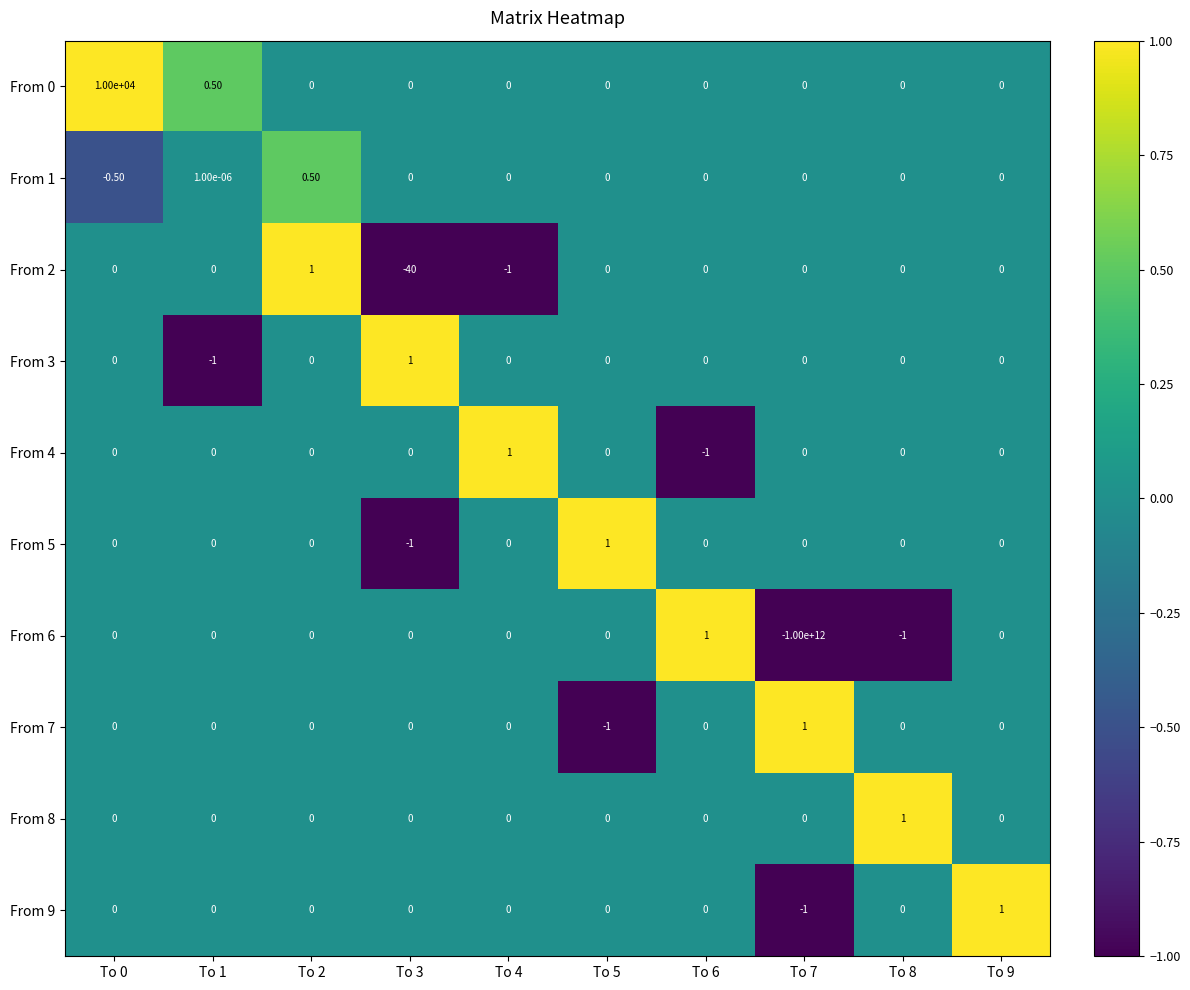

How many distinct data groups are displayed?

10